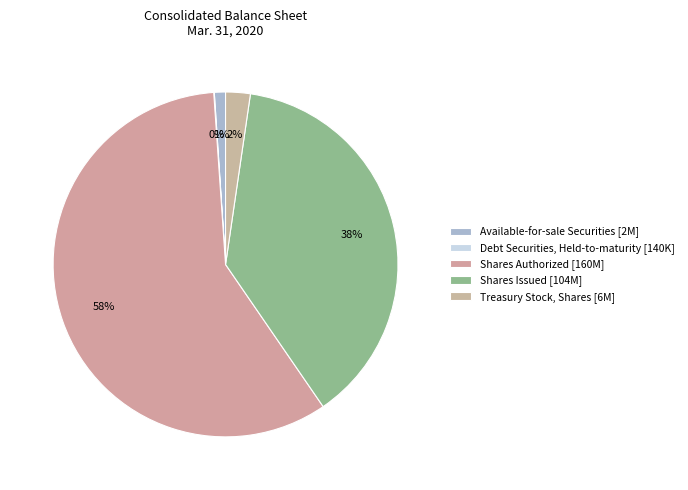

To the nearest percent, what is the difference between the largest and smallest slice percentages?

58%